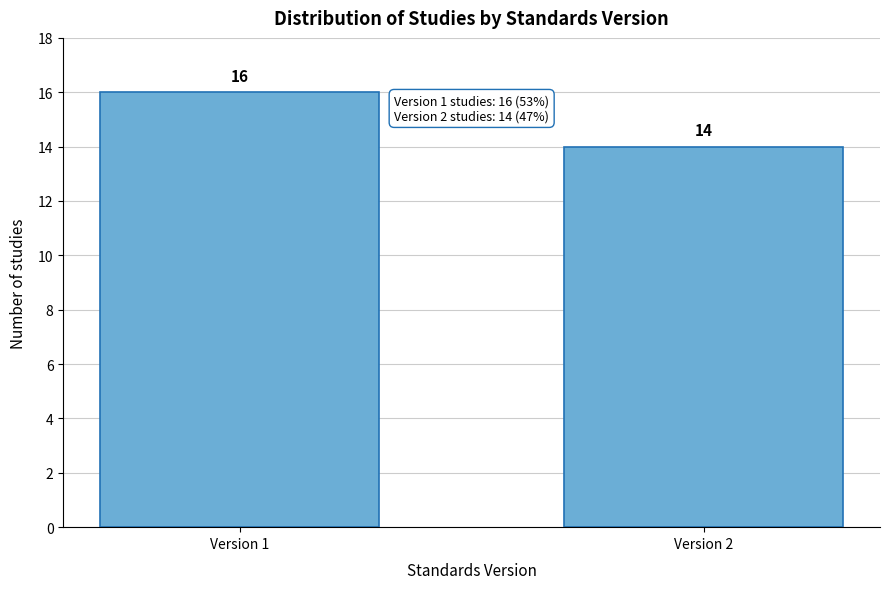

Reading right to left, transcribe all the data shown in this chart.

14	16